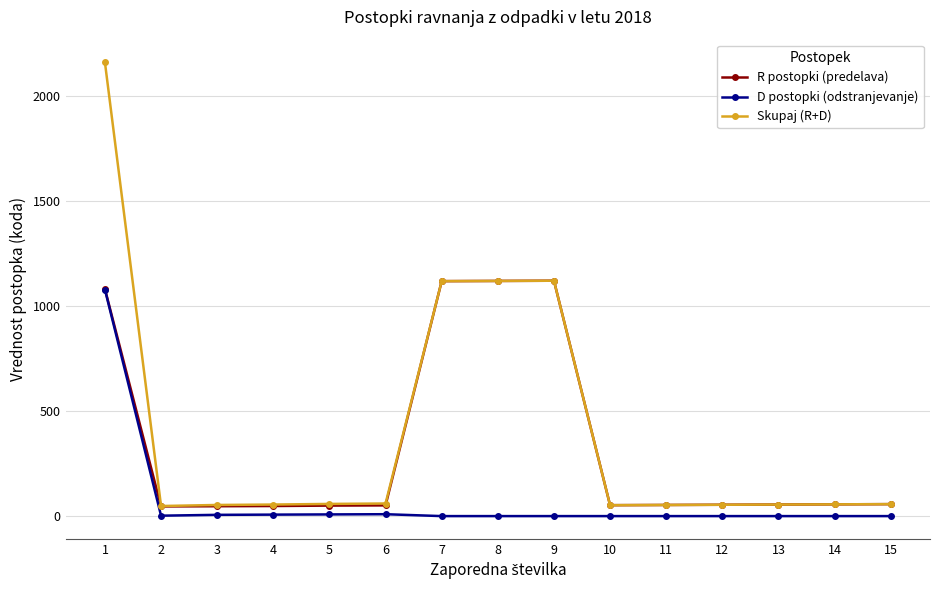

What is the highest value of the R postopki (predelava) series?

1121